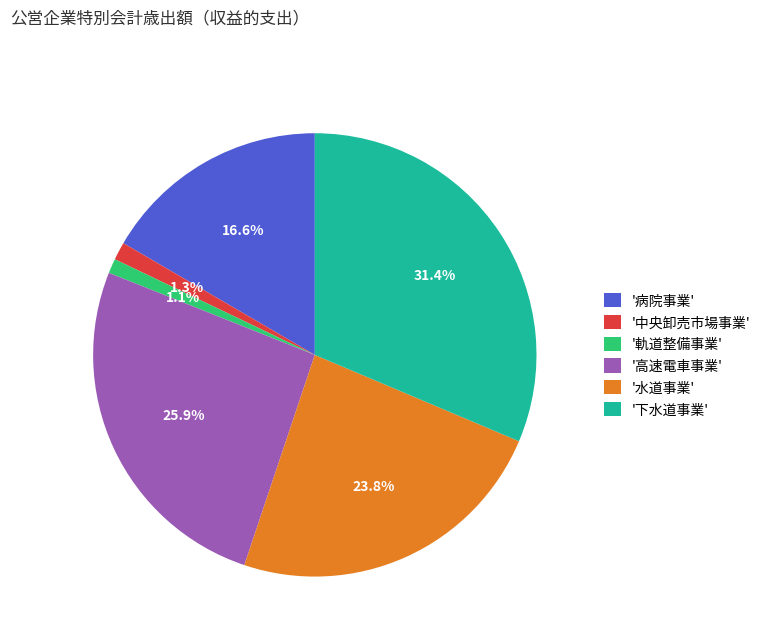

To the nearest percent, what is the difference between the largest and smallest slice percentages?

30%